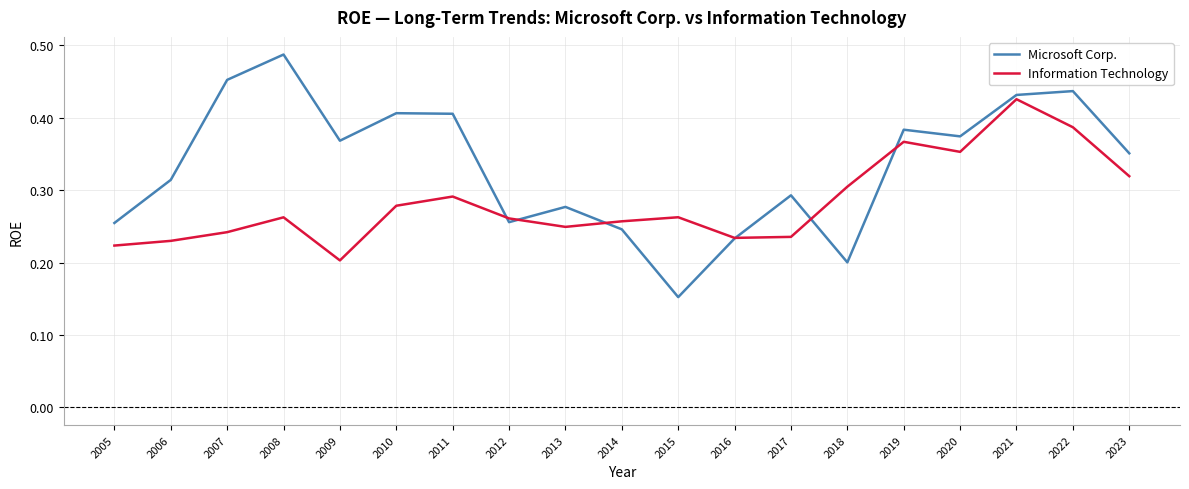

What are all the series names shown in the legend?

Microsoft Corp., Information Technology